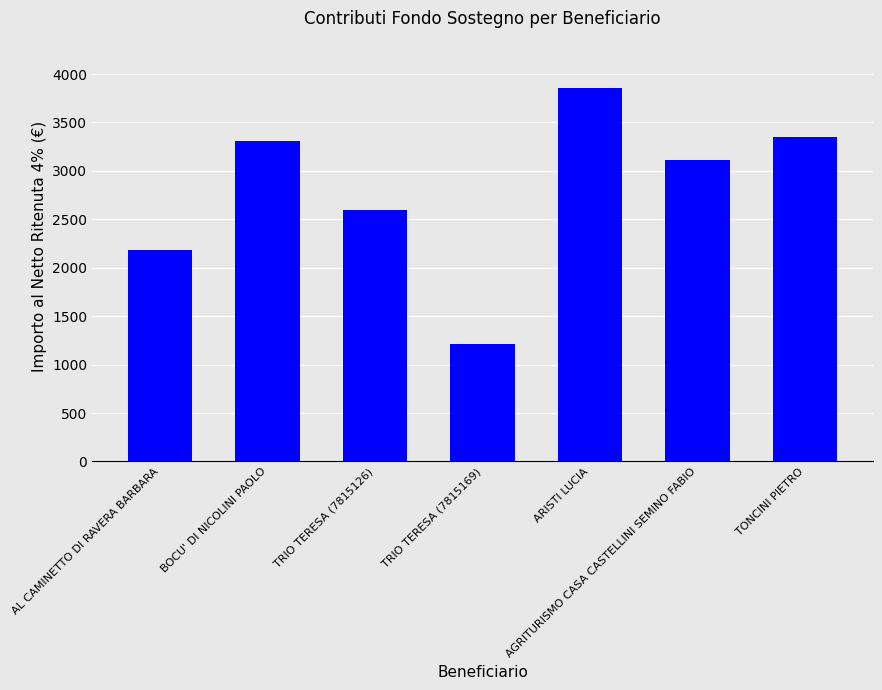

Which category has the lowest value across all series?

TRIO TERESA (7815169)